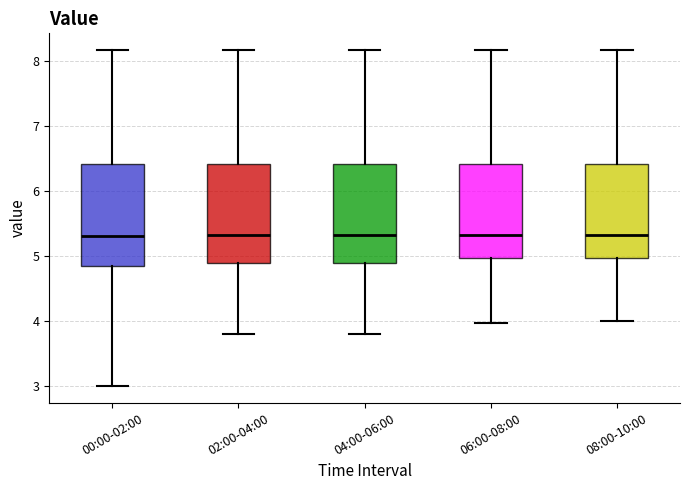

Reading left to right, read every box against the y-axis: the position of its median line, the range the box covers, and the ends of its whiskers. The values are not printed on the chart, so give them approximately, as read against the axis.

00:00-02:00: median 5.3, box 4.9 to 6.4, whiskers 3.0 to 8.2
02:00-04:00: median 5.3, box 4.9 to 6.4, whiskers 3.8 to 8.2
04:00-06:00: median 5.3, box 4.9 to 6.4, whiskers 3.8 to 8.2
06:00-08:00: median 5.3, box 5.0 to 6.4, whiskers 4.0 to 8.2
08:00-10:00: median 5.3, box 5.0 to 6.4, whiskers 4.0 to 8.2